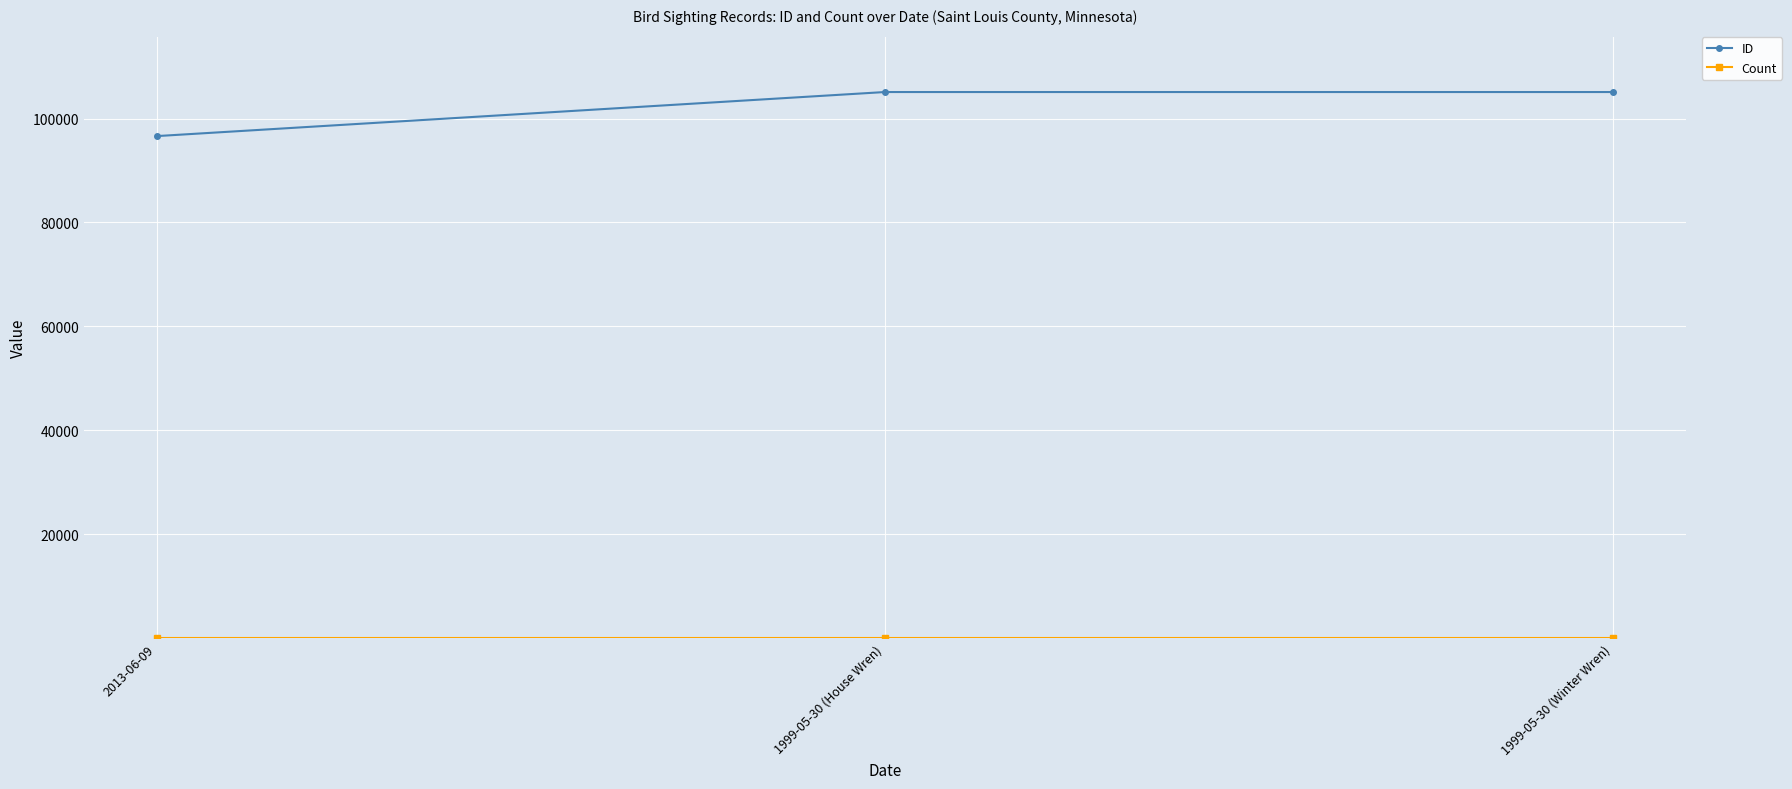

What is the sum of all ID values?

306843